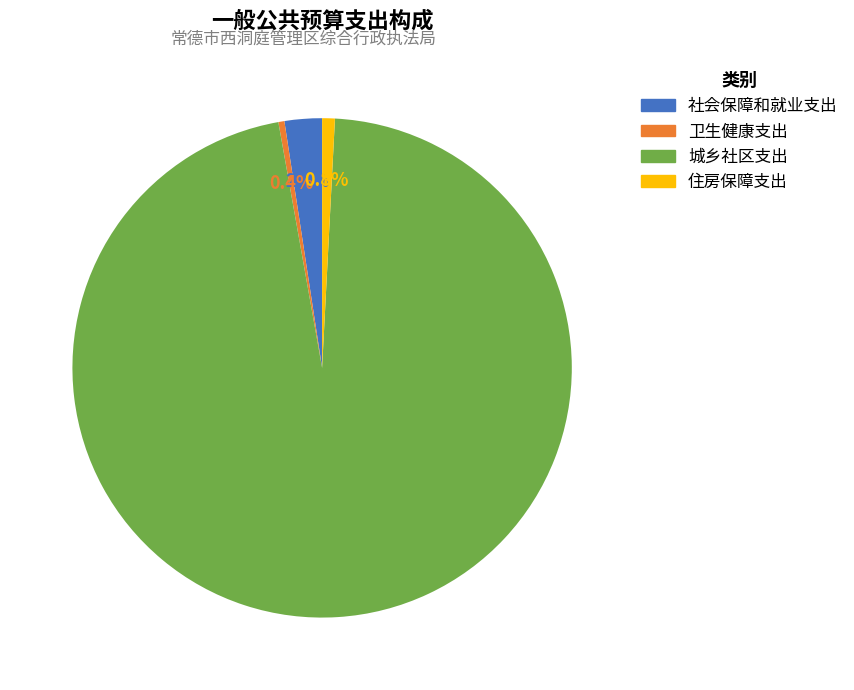

To the nearest percent, what is the difference between the 社会保障和就业支出 and 卫生健康支出 slice percentages?

2%